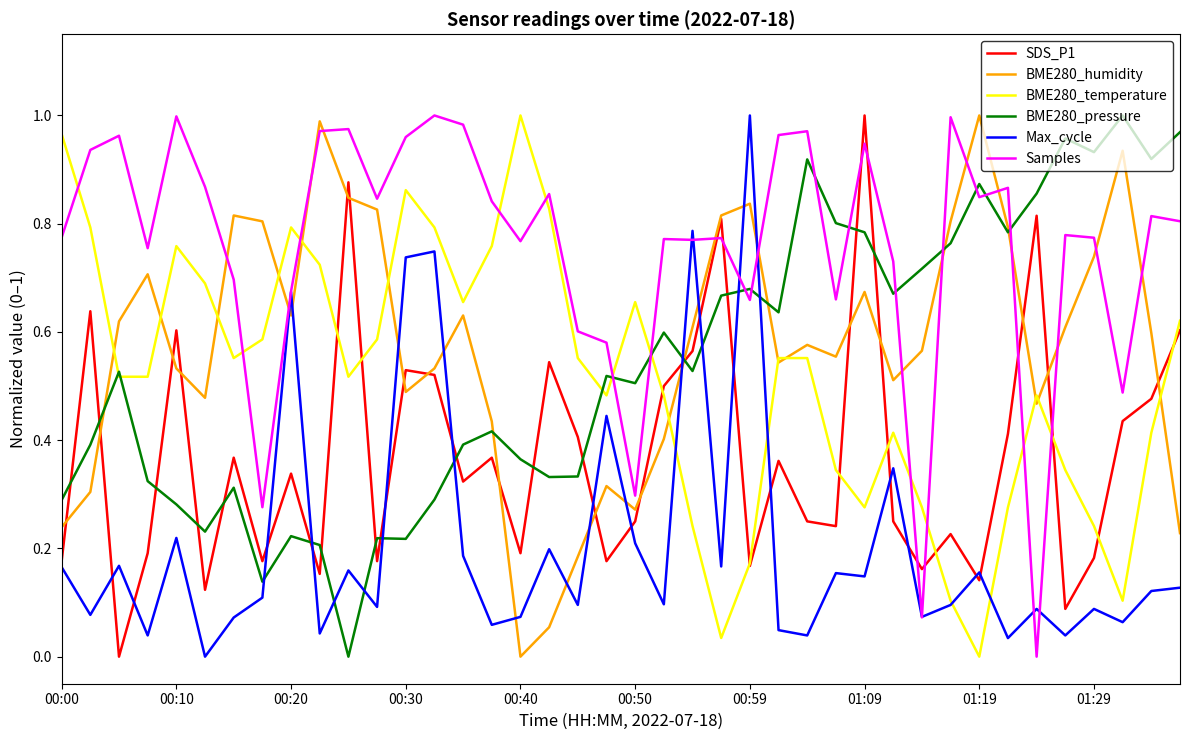

Which series has the largest total across all categories?

Samples